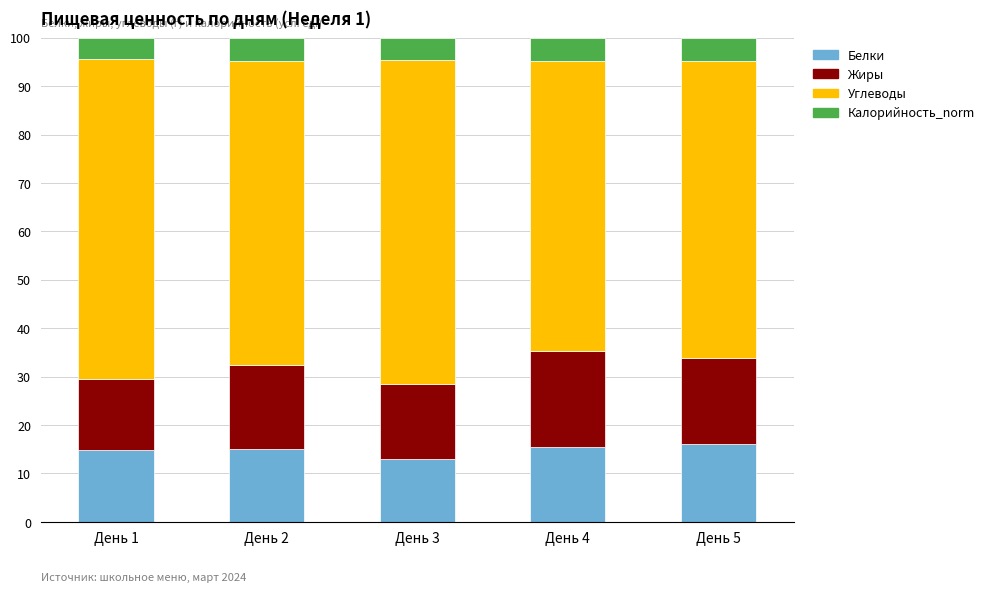

What is the total value across all series at День 5?

100.0